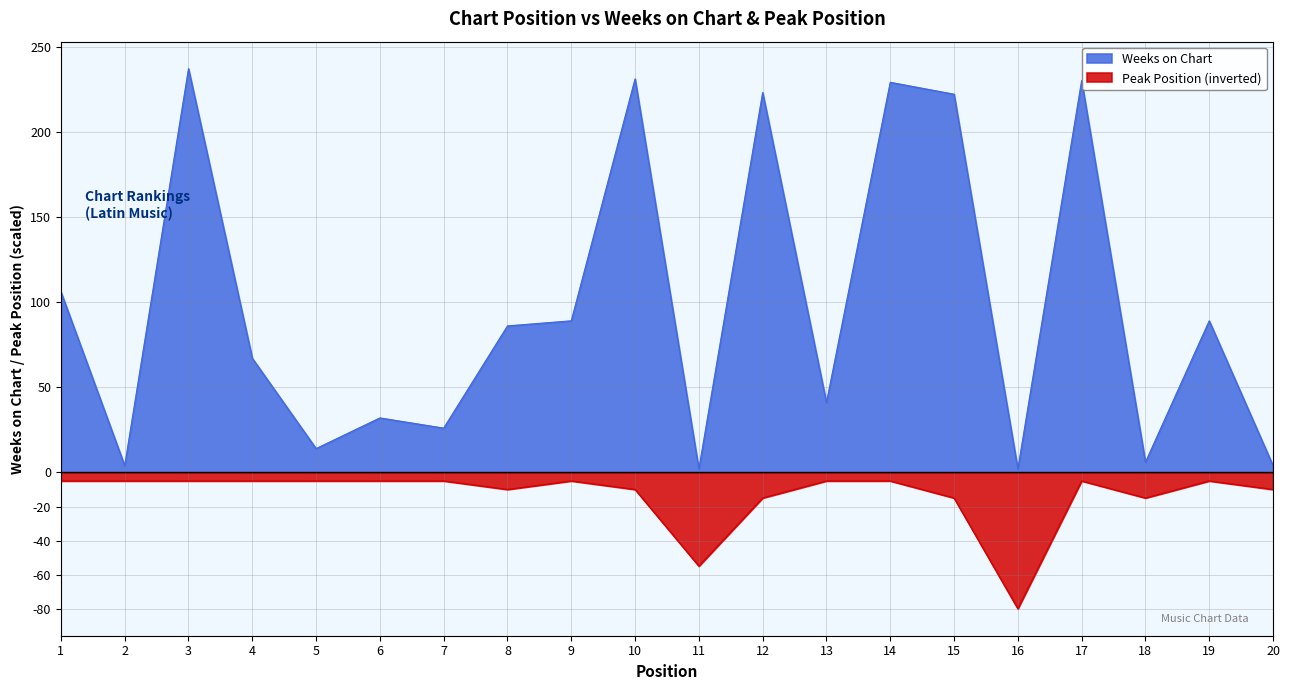

What is the difference between the Weeks on Chart values at 7 and 3?

211